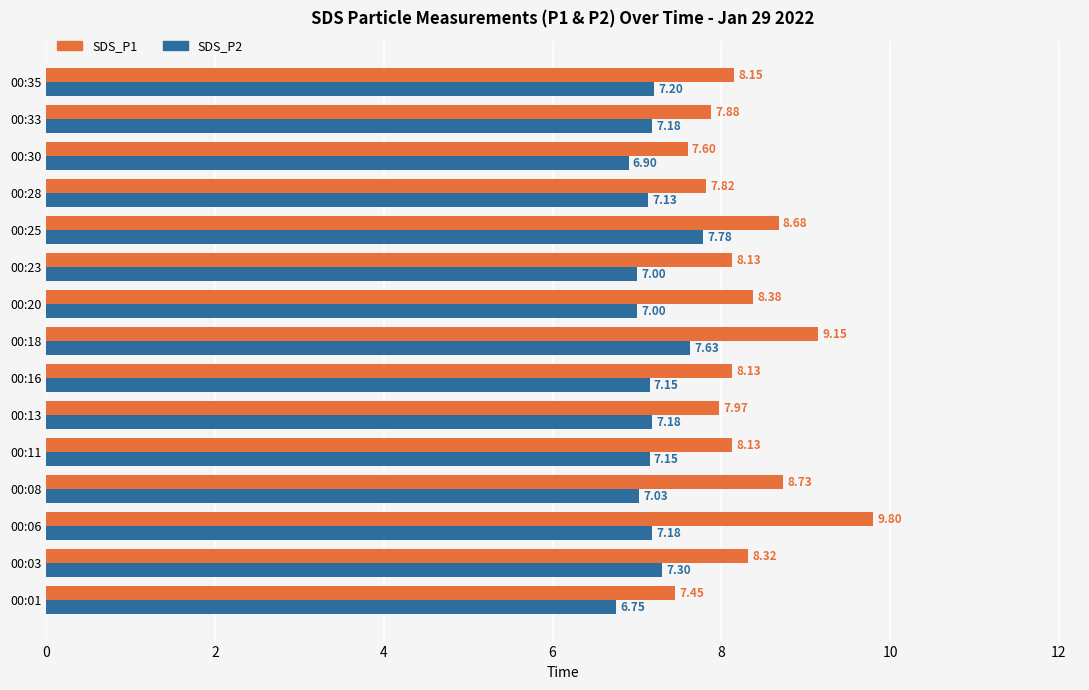

What is the difference between the maximum and second lowest values in the SDS_P2 series?

0.9